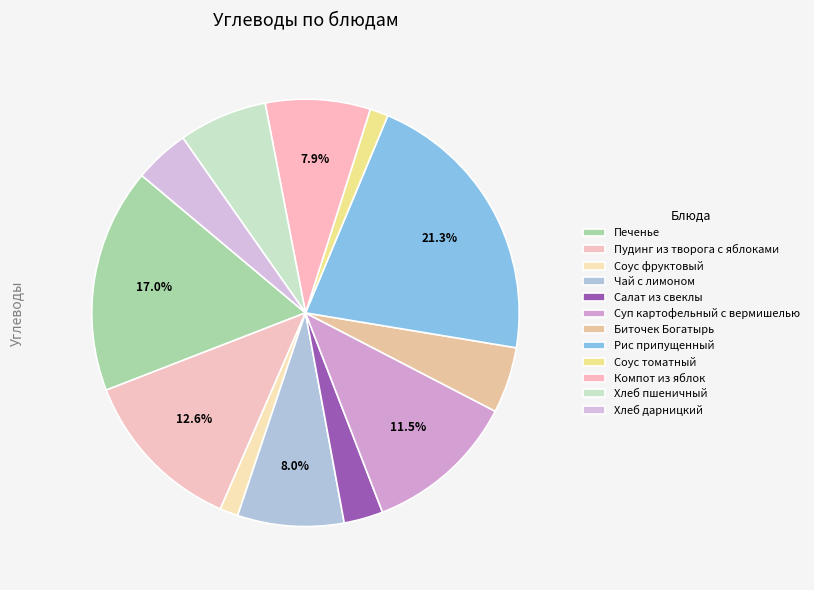

To the nearest percent, what is the average slice percentage?

8%